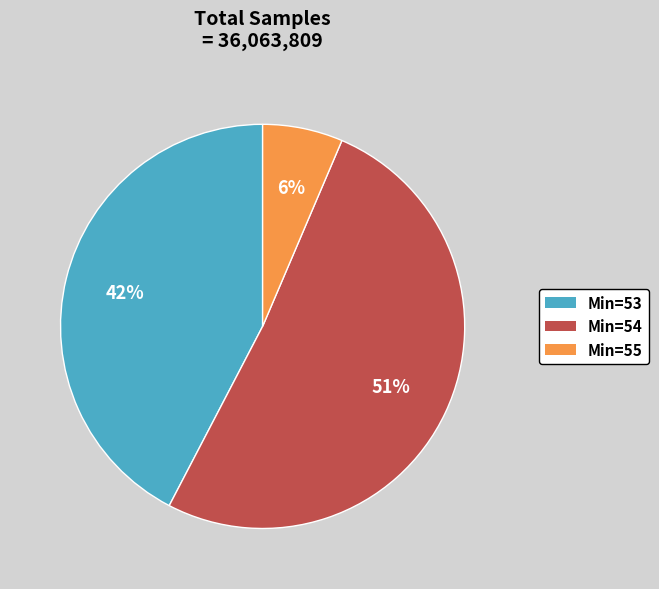

To the nearest percent, what portion does Min=53 represent?

42%